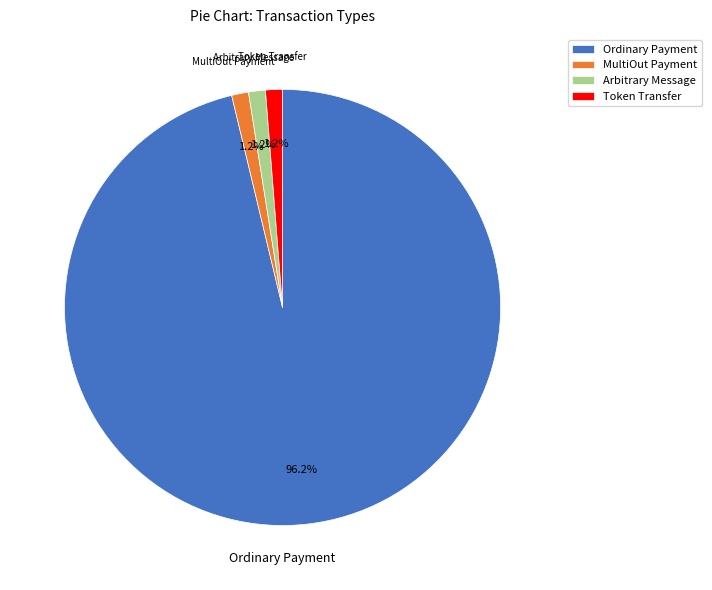

Does Token Transfer represent more than half of the total?

No